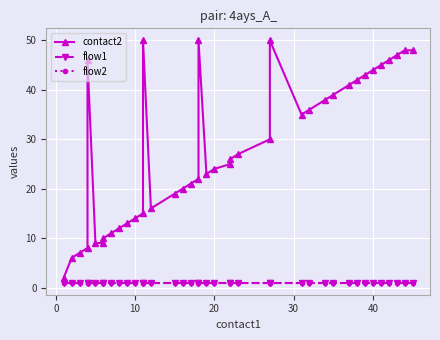

What is the maximum value for flow1?

1